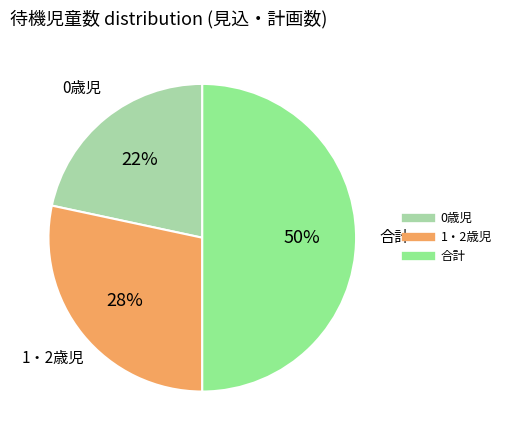

To the nearest percent, what is the average slice percentage?

33%